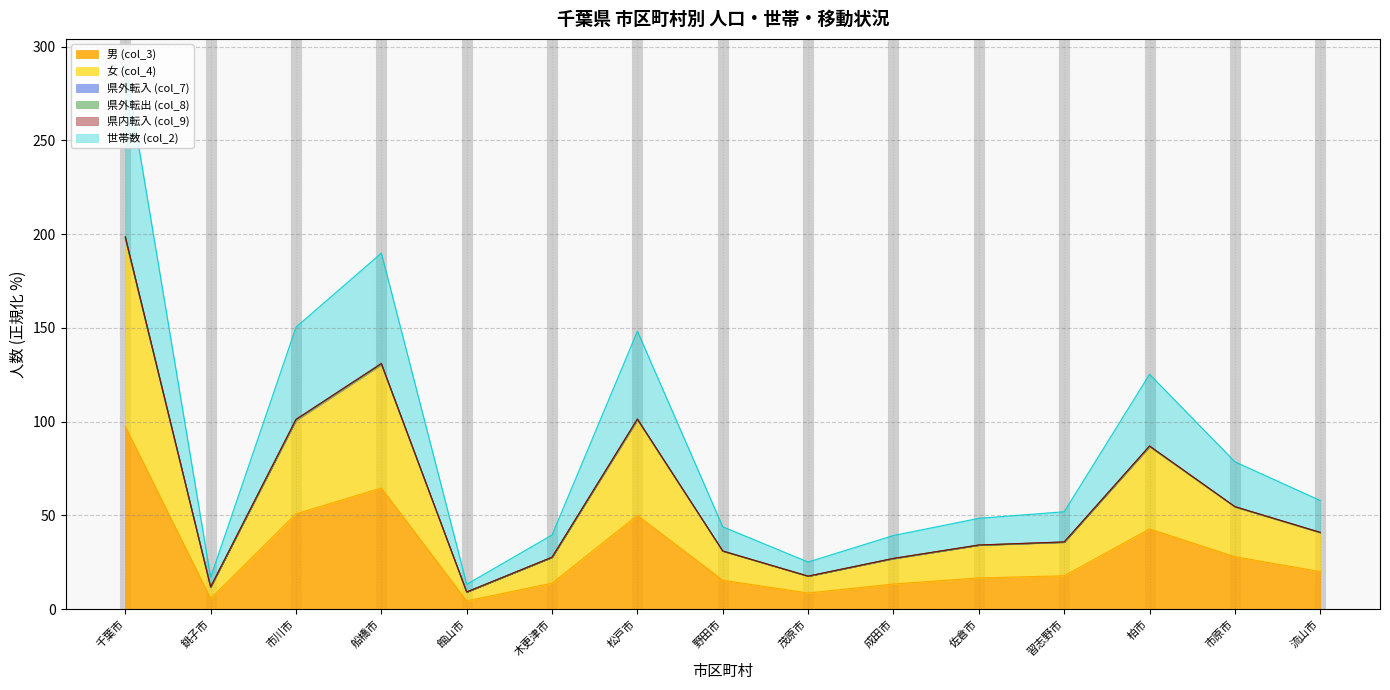

How many data points in 男 (col_3) are less than 17?

7